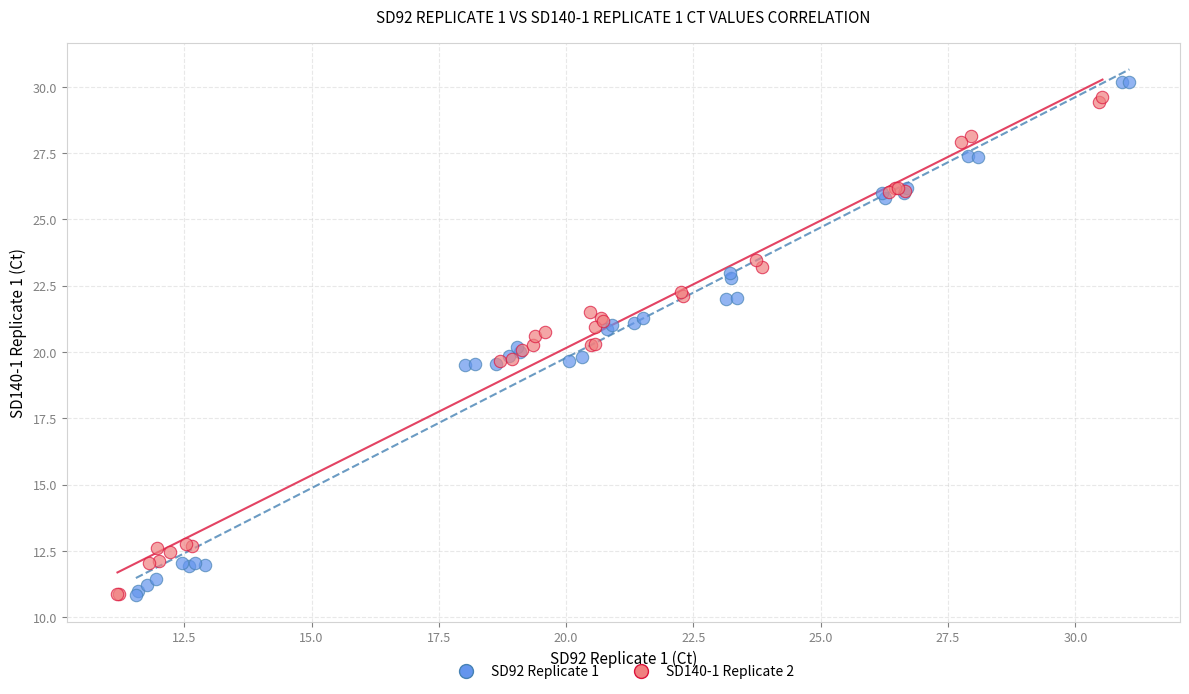

Which series has the widest spread of Y values?

SD92 Replicate 1